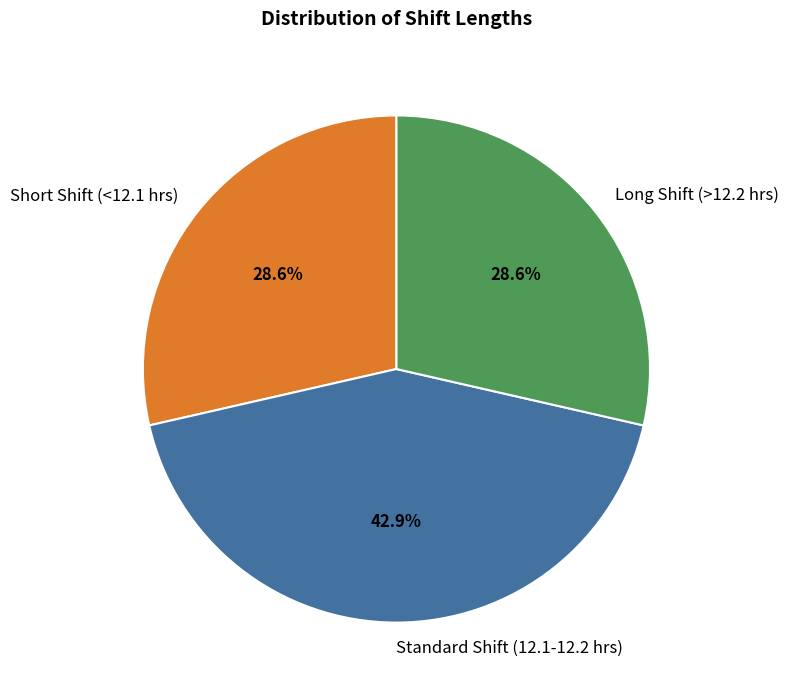

Does any single category account for the majority?

No